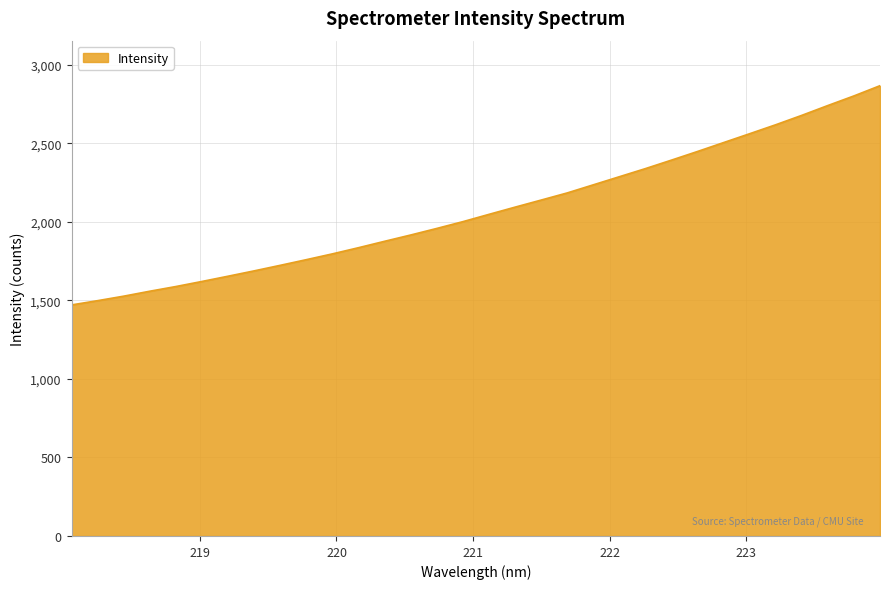

What is the difference between the maximum and minimum values?

1396.0